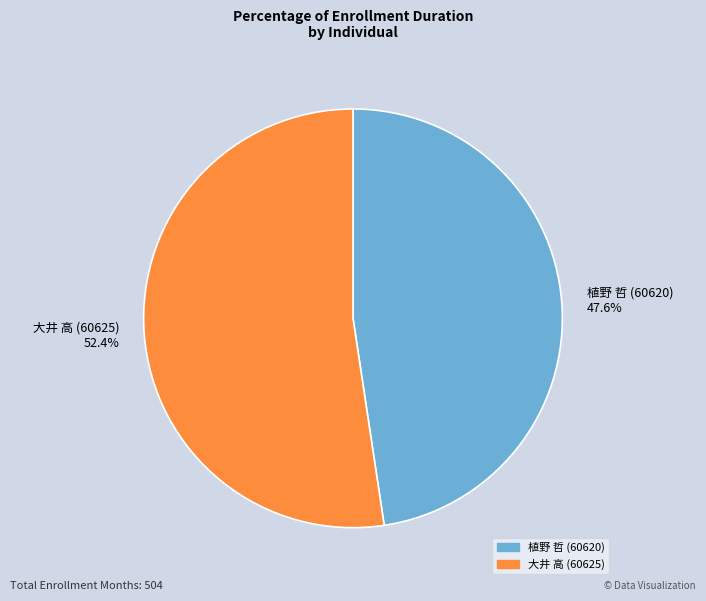

Is it true that 植野 哲 (60620) is 48% of the pie?

True